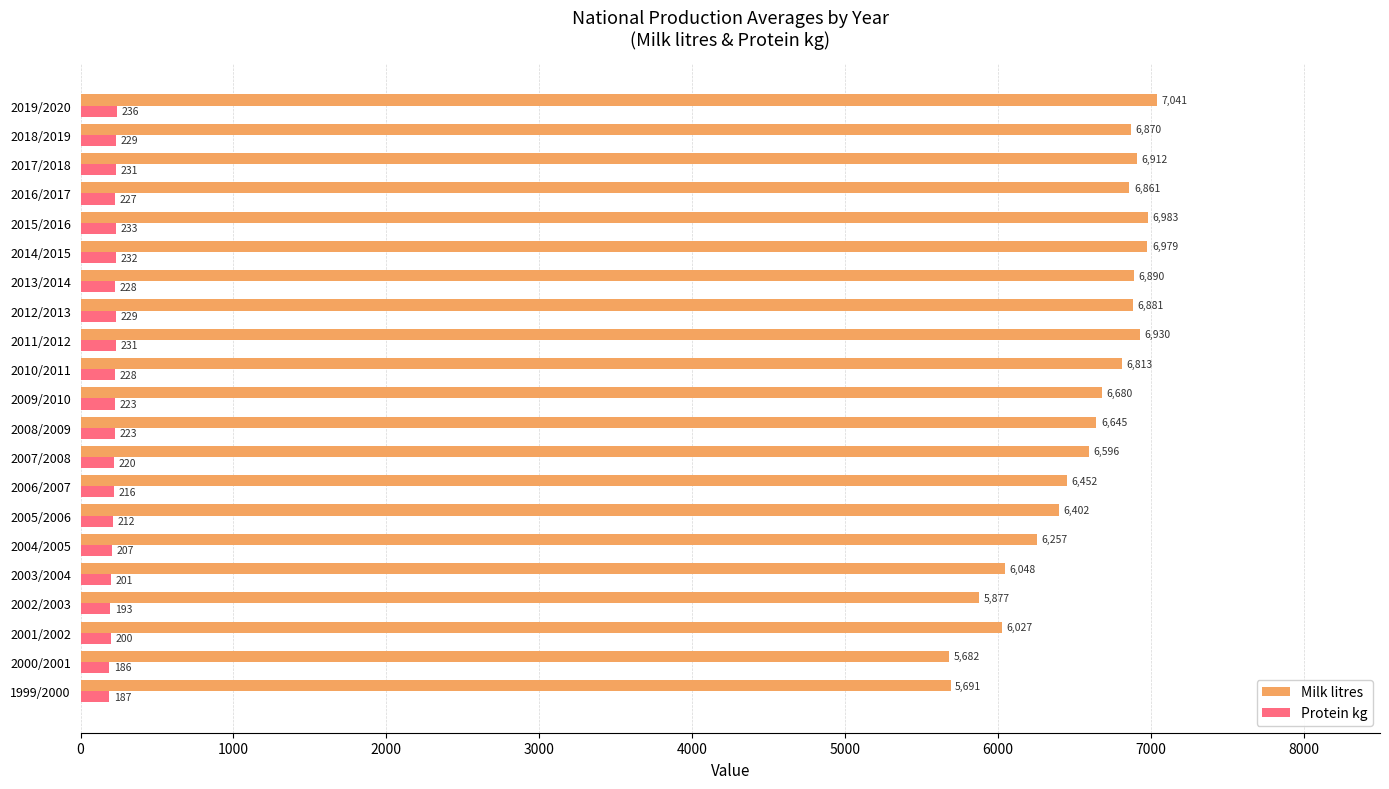

What is the sum of all Milk litres values?

137517